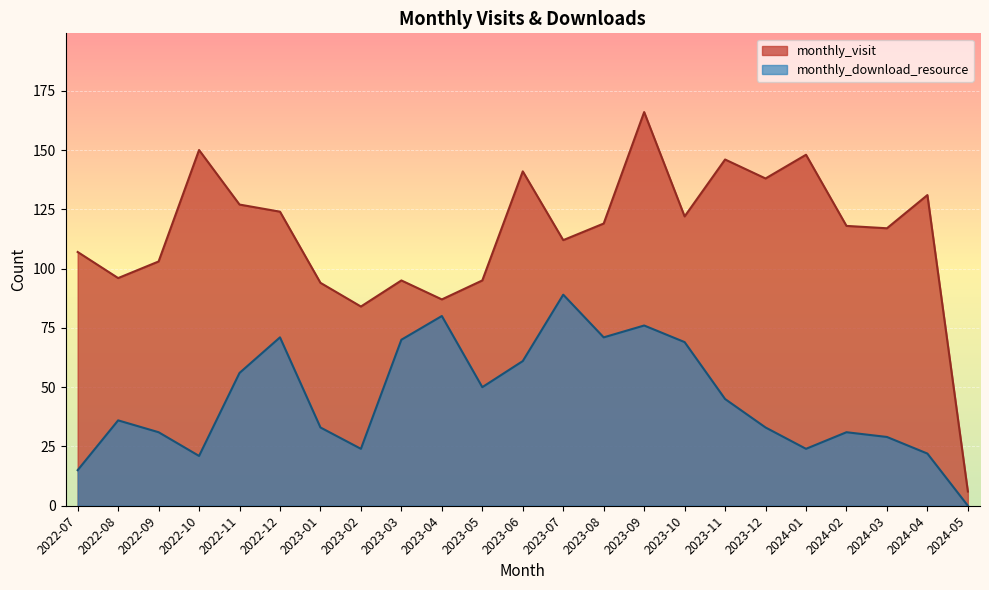

What is the sum of all monthly_download_resource values?

1037